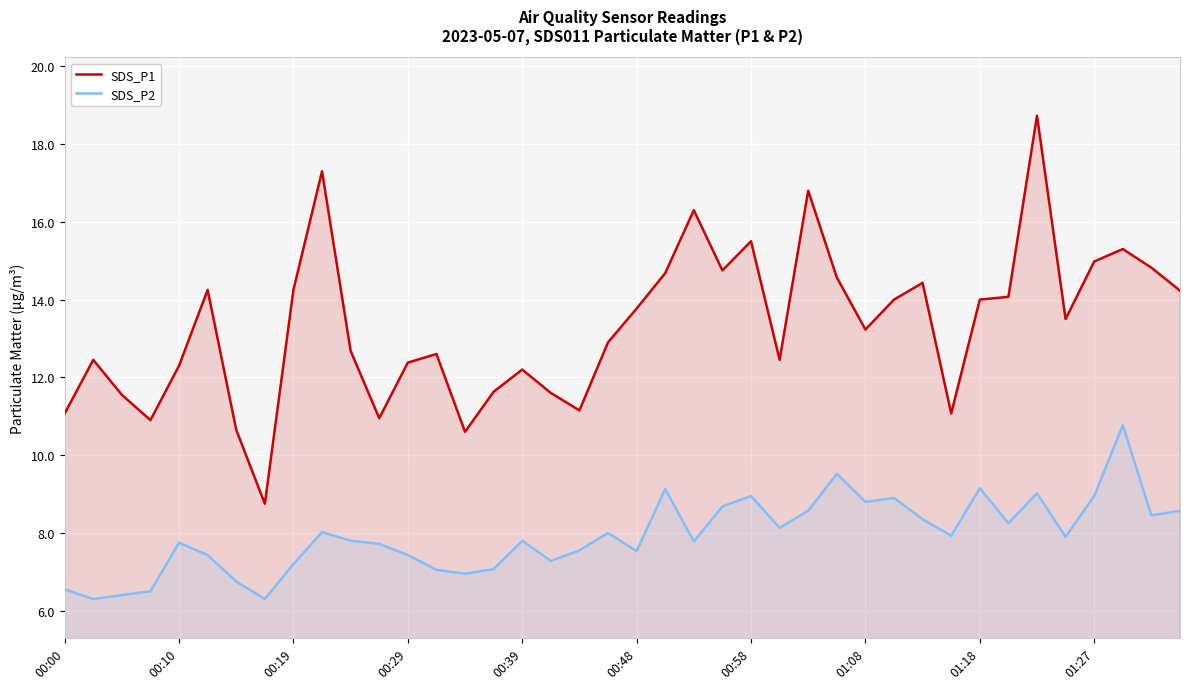

True or false: SDS_P2 and SDS_P1 cross at least once.

False